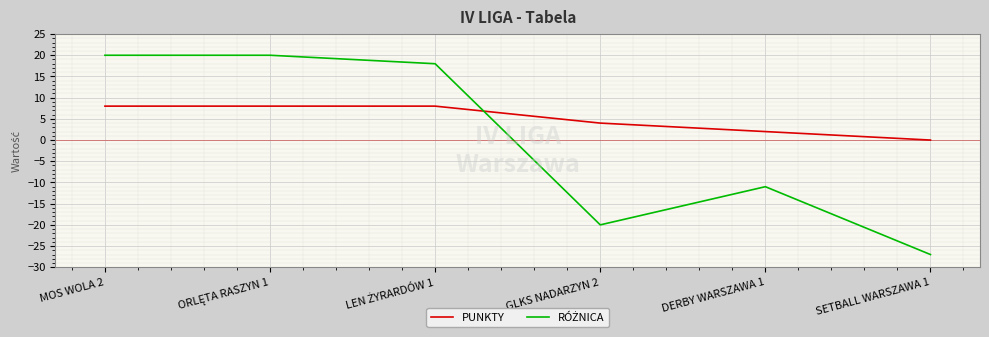

What is the minimum value shown in the chart?

-27